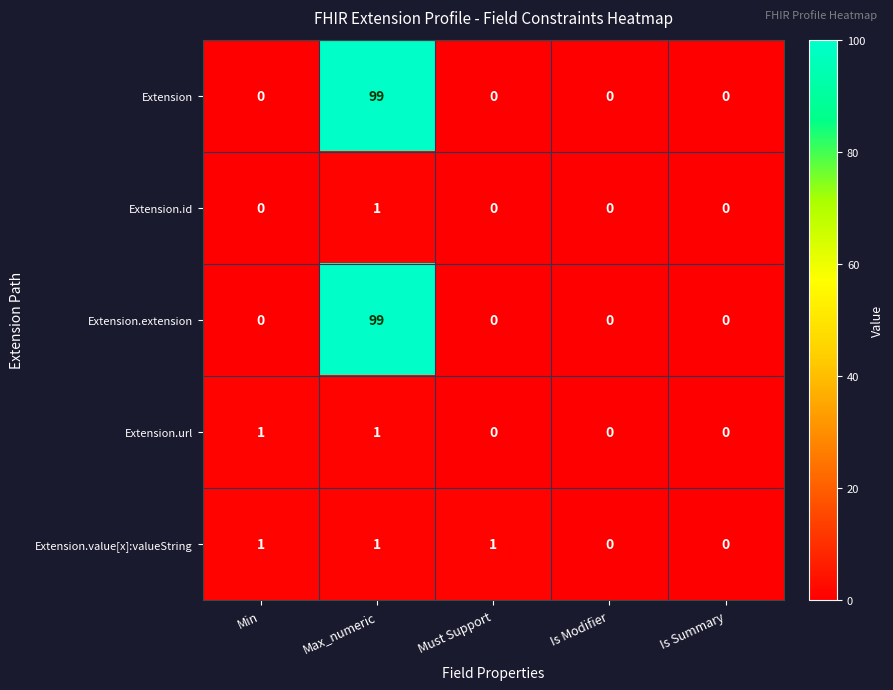

Count the Extension.value[x]:valueString values in the range 0 to 1.

5